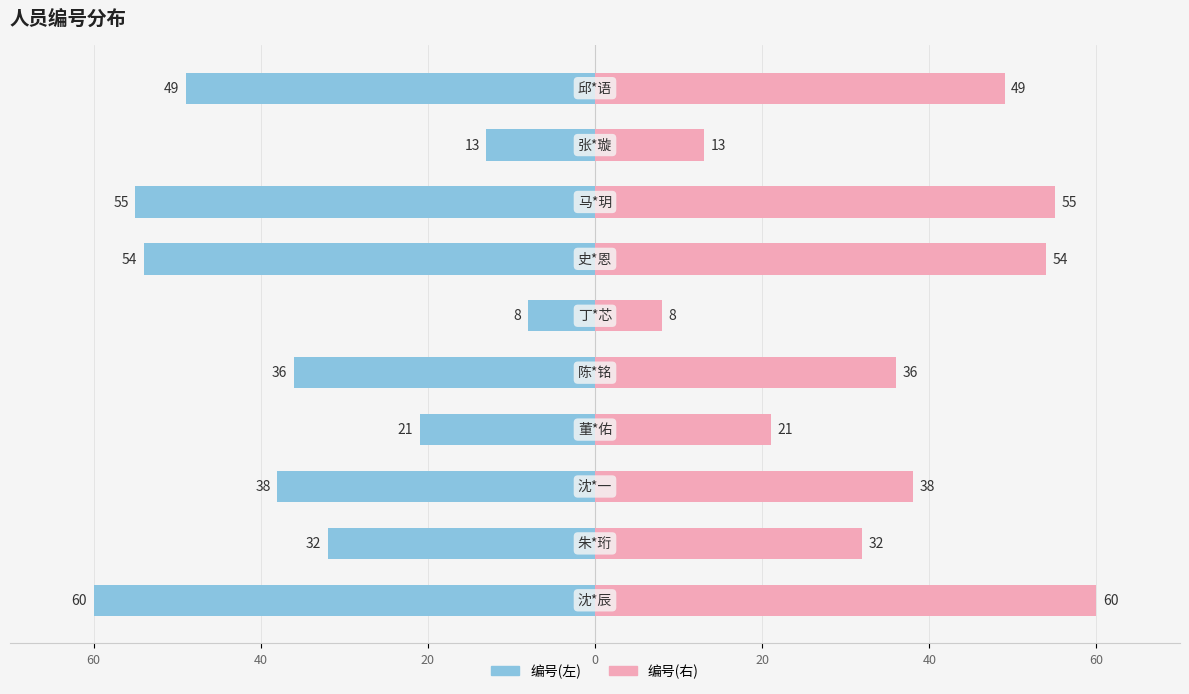

What is the average value of the 编号(左) series?

-37